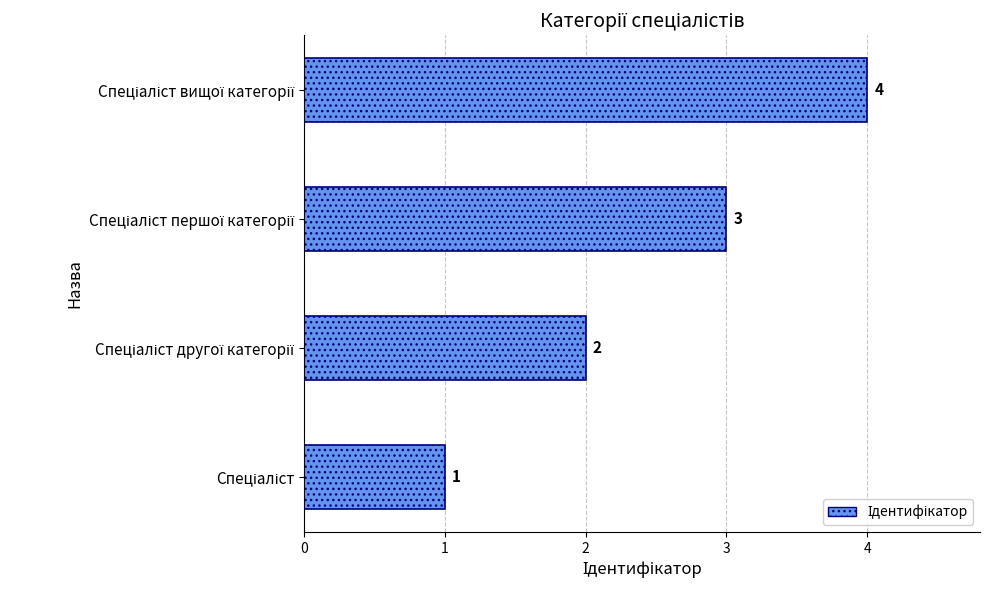

What is the difference between the maximum and minimum values?

3